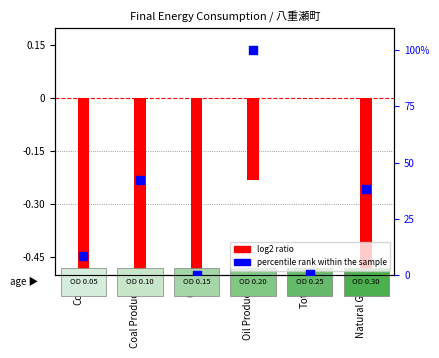

Which series contains the highest Y value?

percentile rank within the sample